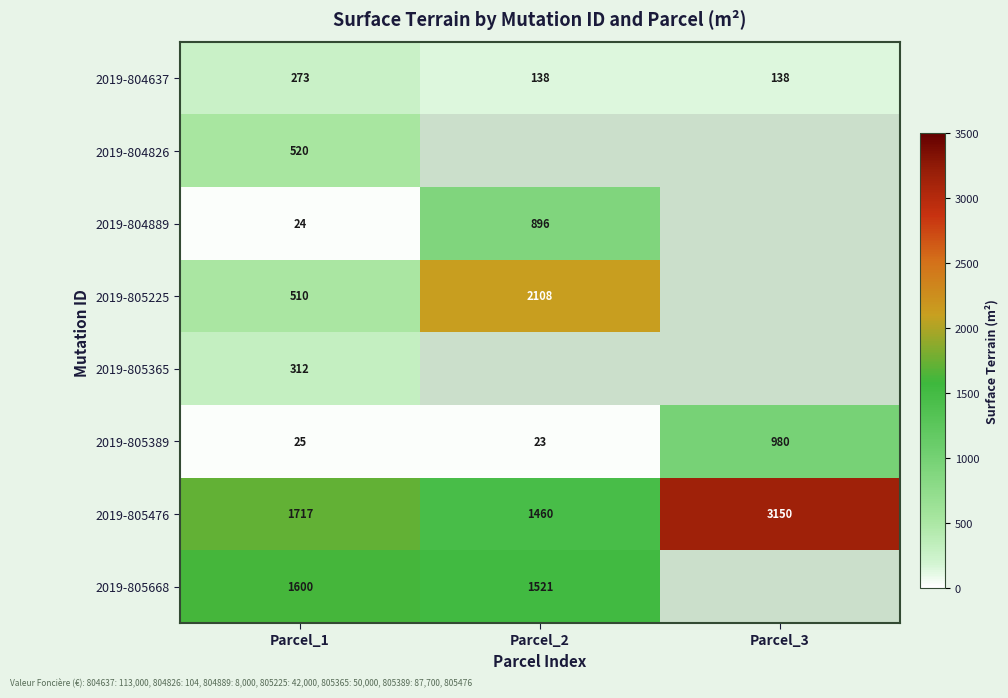

The 2019-804637 series shows 45.8 at Parcel_3. True or false?

False